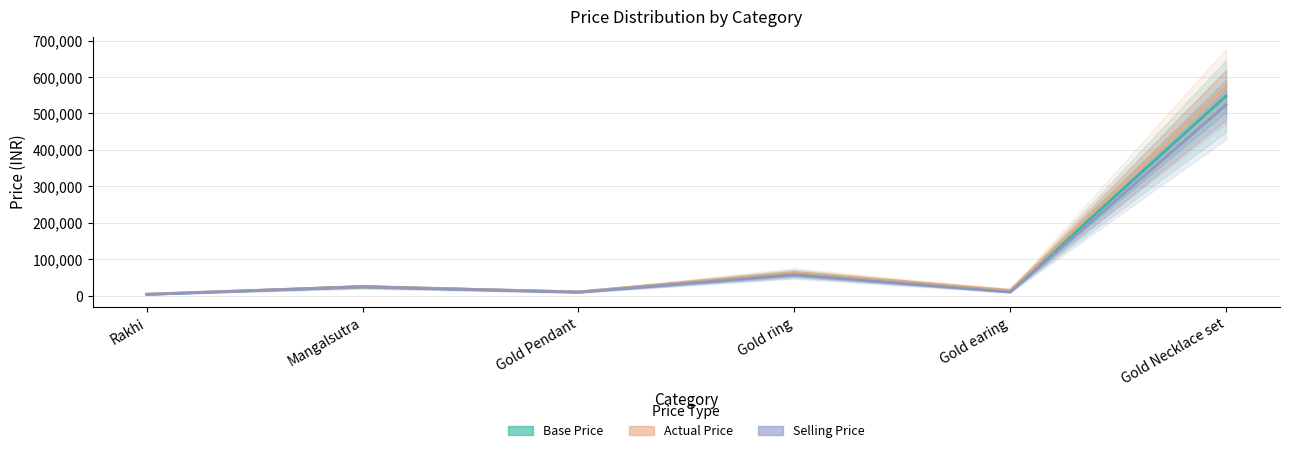

At which label is Actual Price closest to 289260?

Gold ring